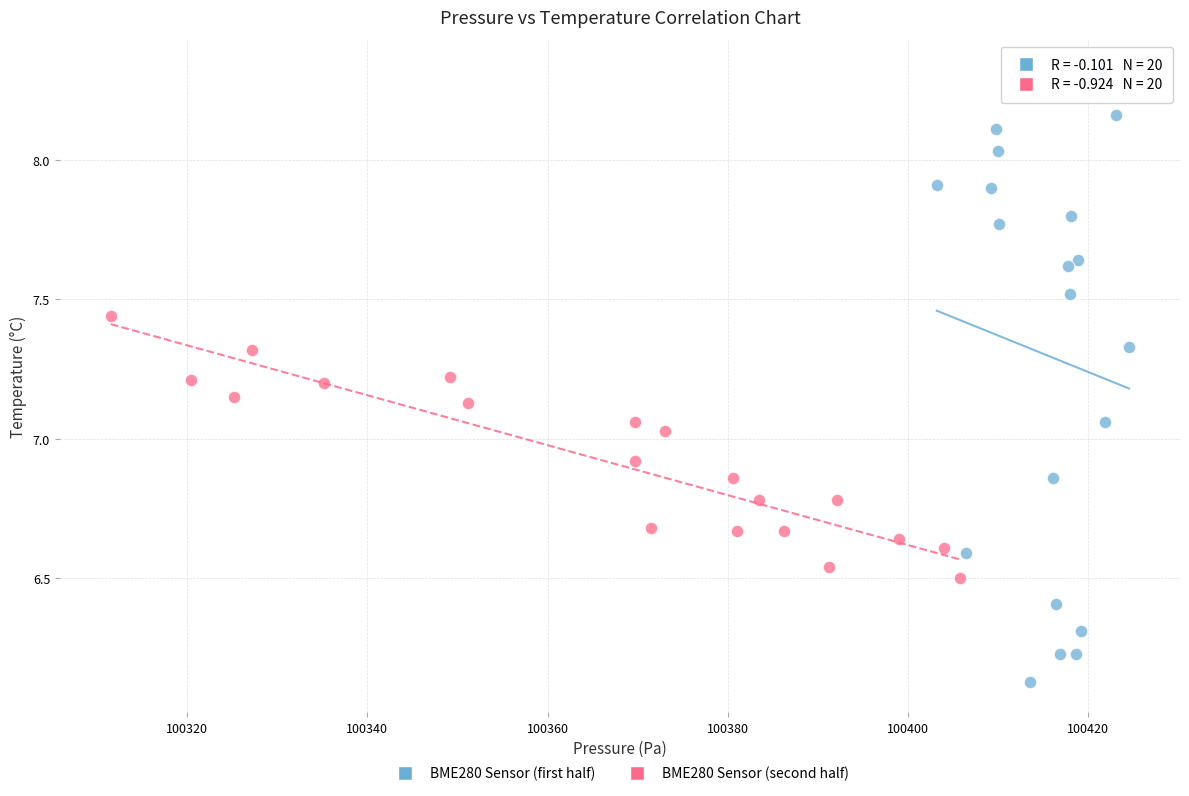

Which series has the largest Y range (max minus min)?

BME280 Sensor (first half)